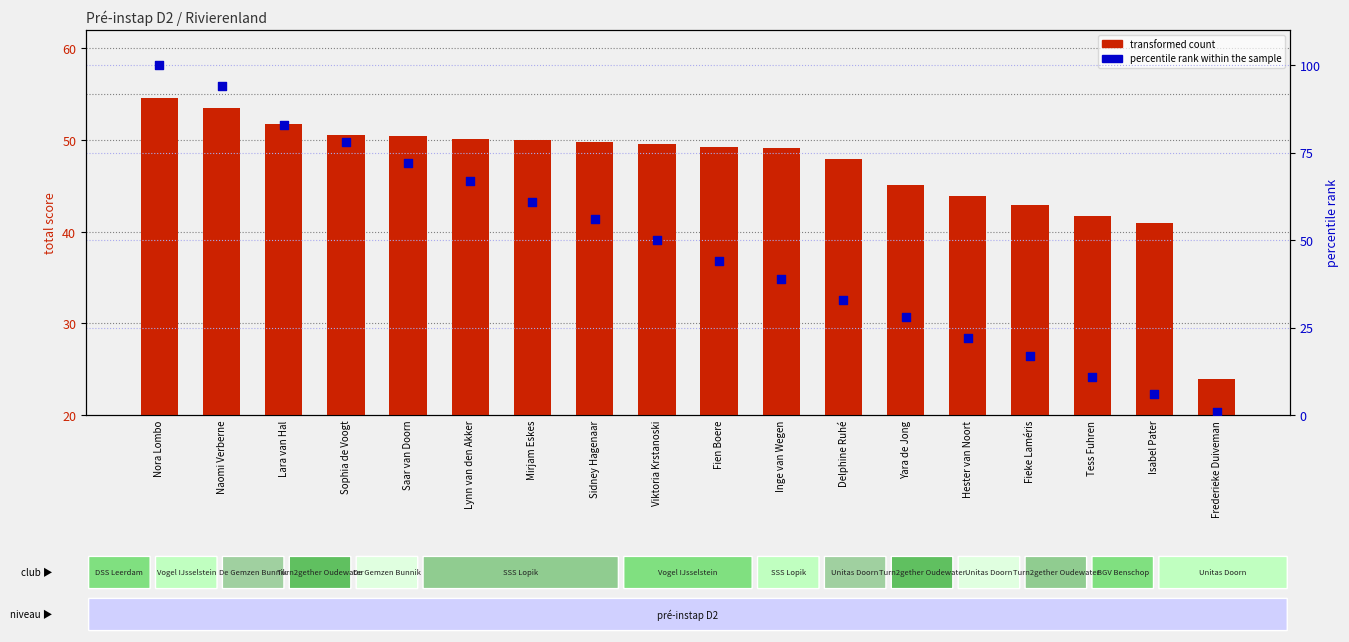

Which series has the widest spread of Y values?

percentile rank within the sample